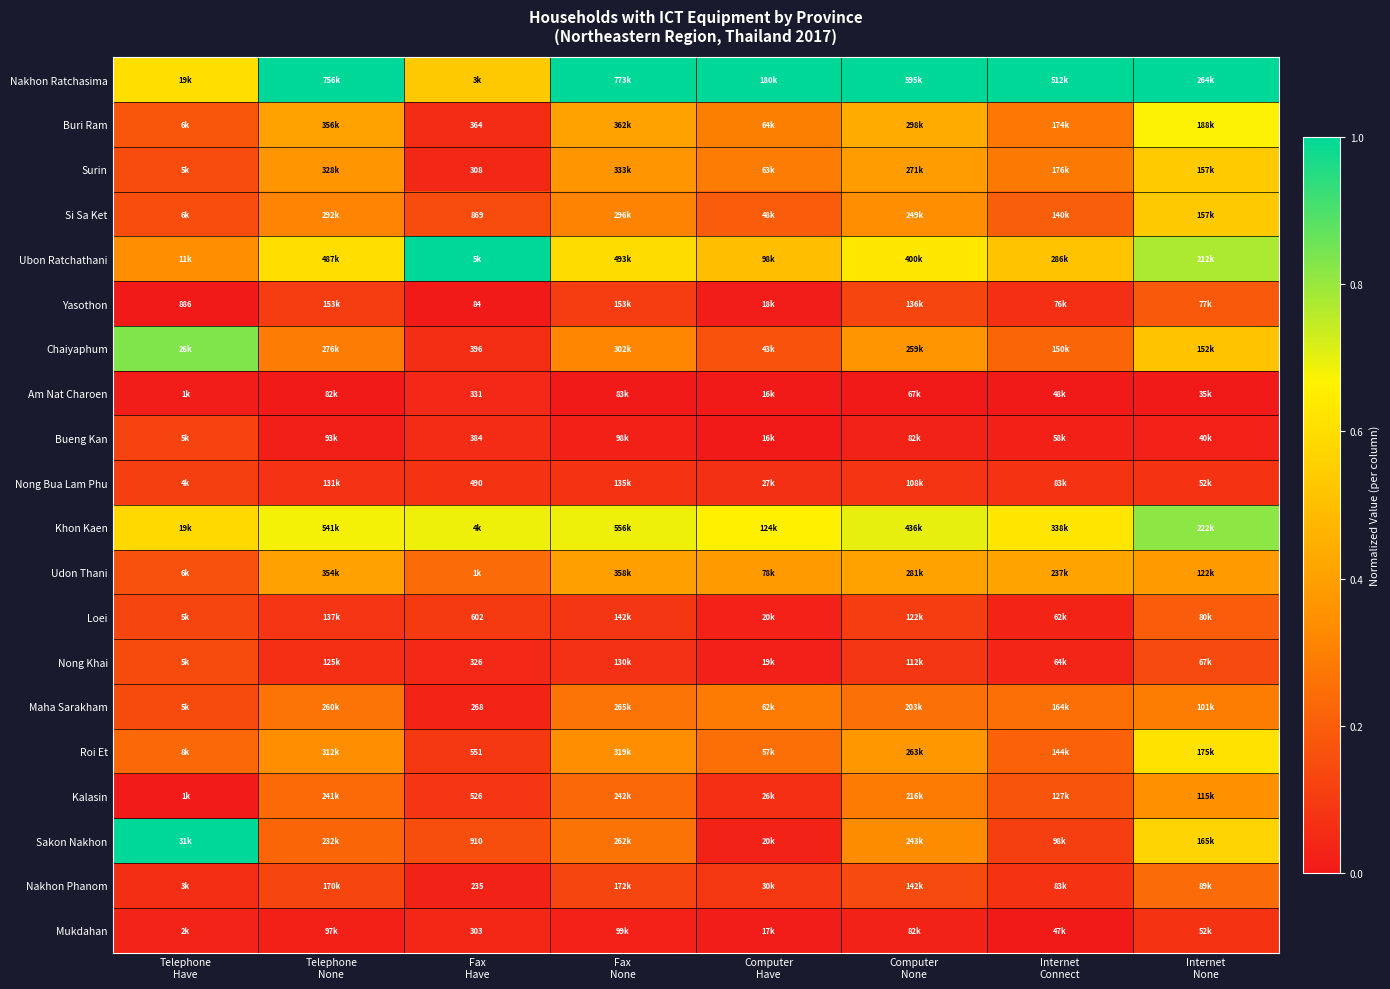

Which series has the largest total across all categories?

Nakhon Ratchasima